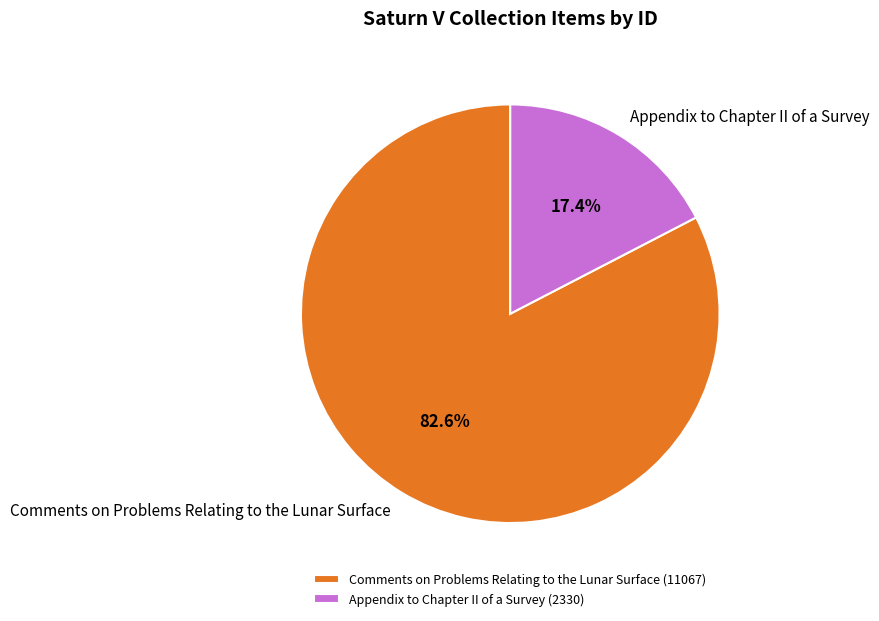

What portion of the pie excludes Comments on Problems Relating to the Lunar Surface?

17.4%